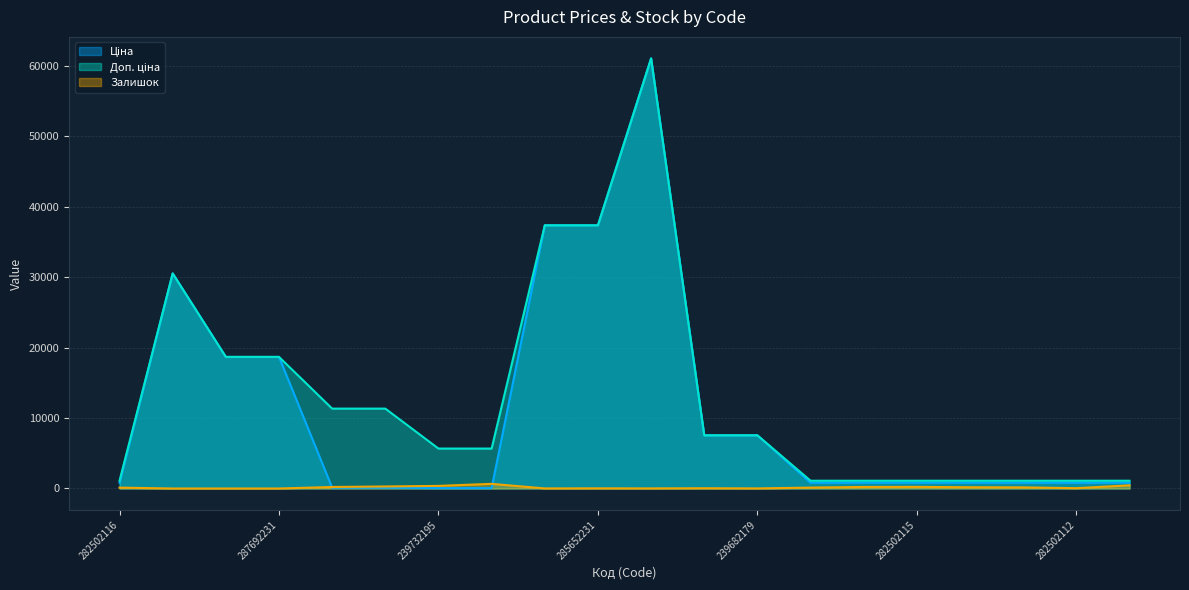

True or false: Доп. ціна has a value of 1101.8 at 282502113.

True